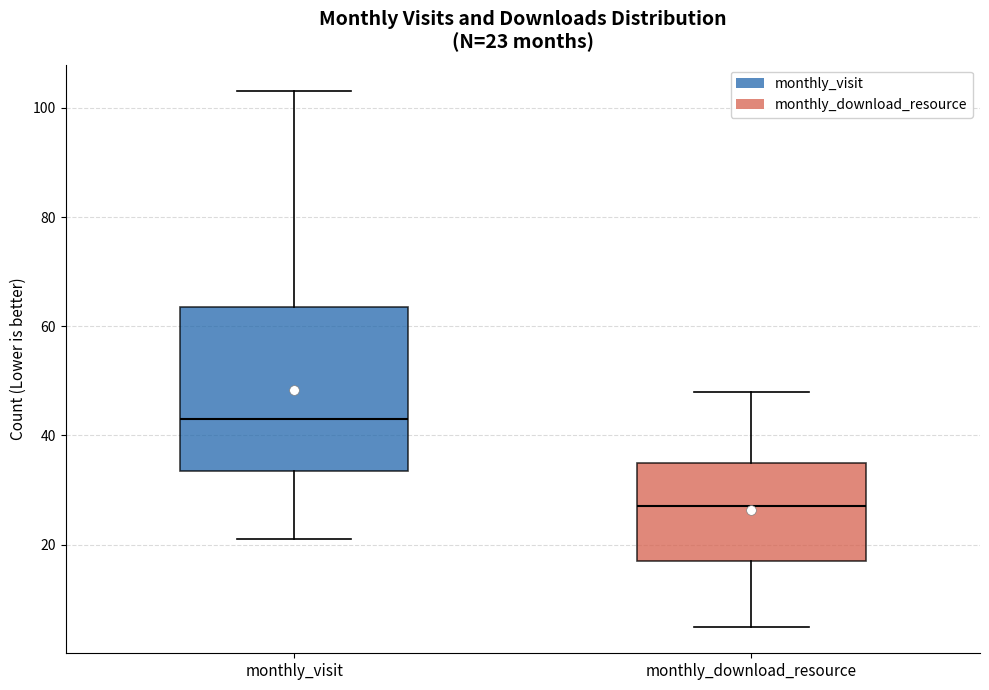

Which box's median line is the lowest?

monthly_download_resource